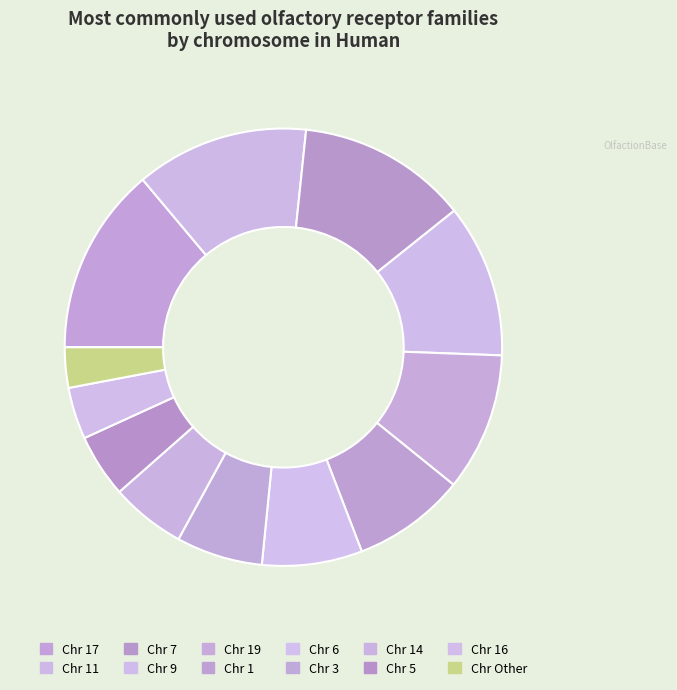

Rank the categories by value from lowest to highest.

Other, 16, 5, 14, 3, 6, 1, 19, 9, 7, 11, 17